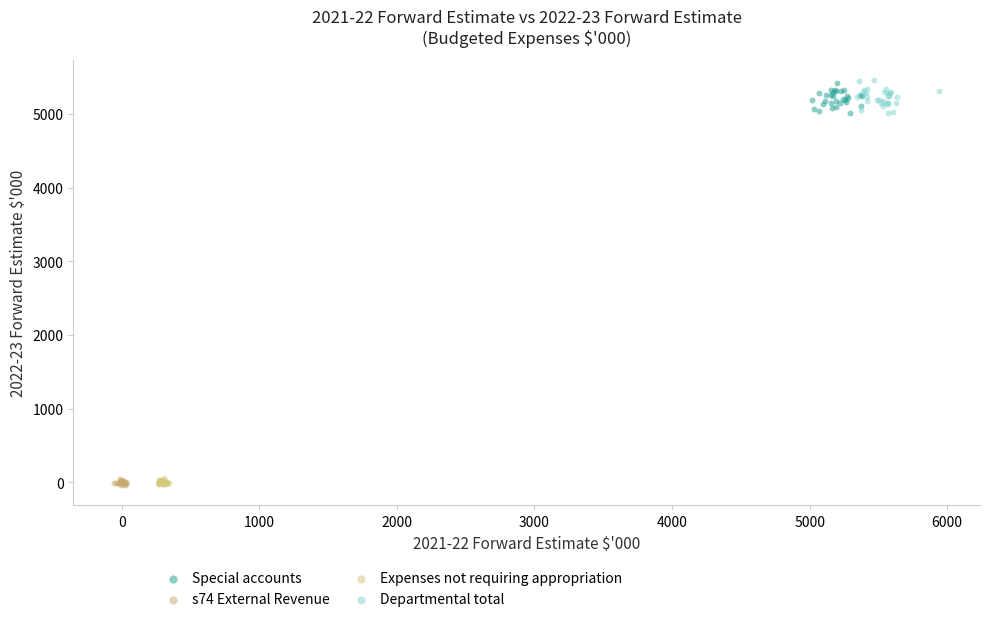

Which series has the largest Y range (max minus min)?

Departmental total